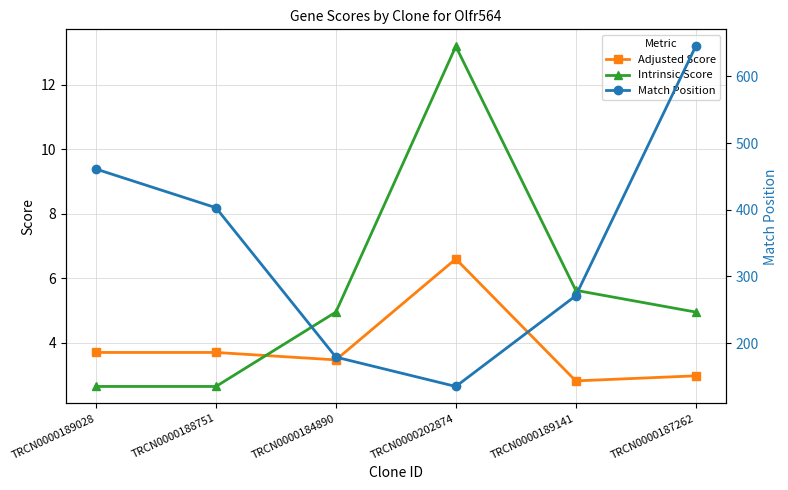

What is the difference between the highest and lowest values at TRCN0000187262?

642.0